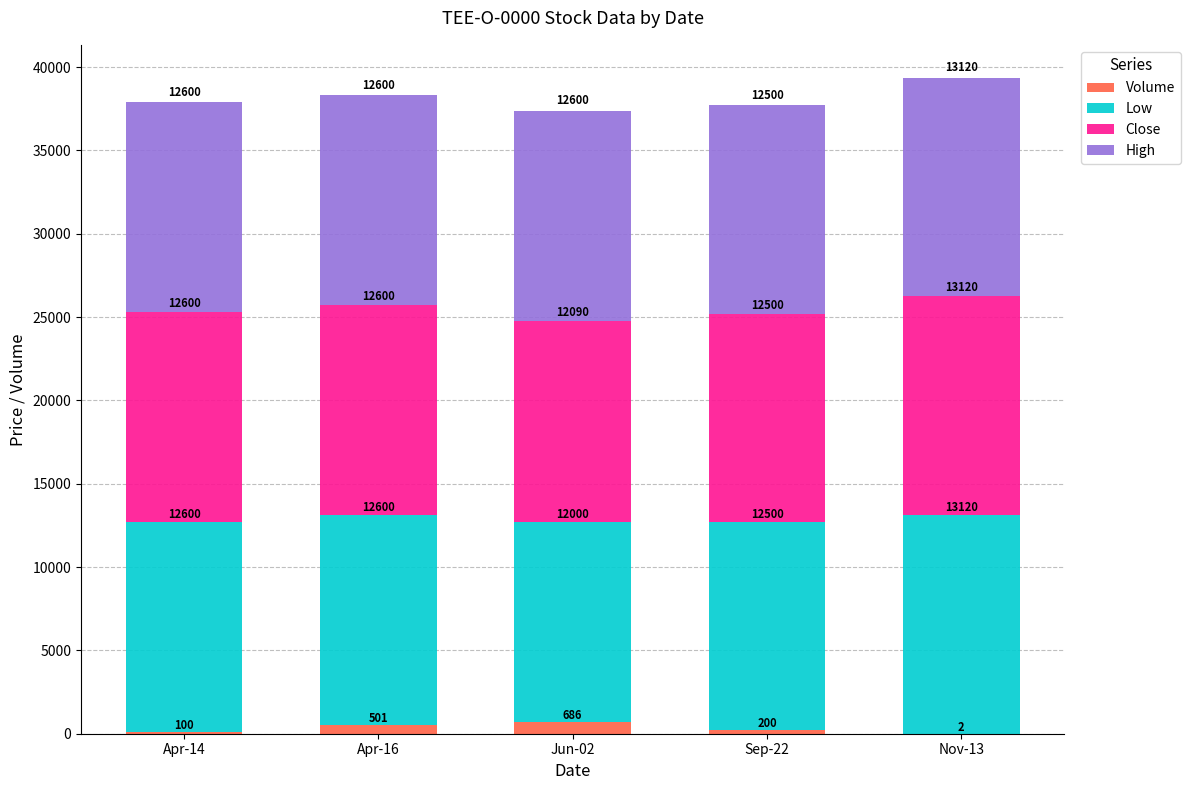

Does the chart contain stacked bars?

Yes